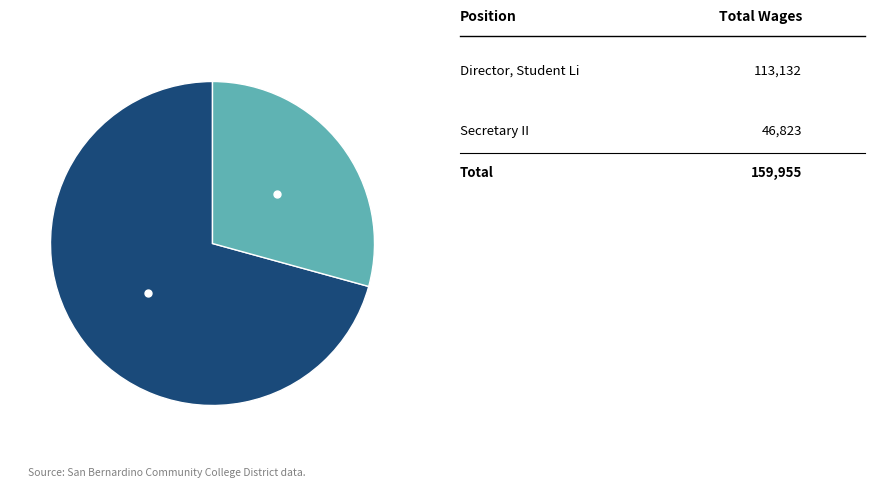

Is there any slice that represents more than half of the pie?

Yes